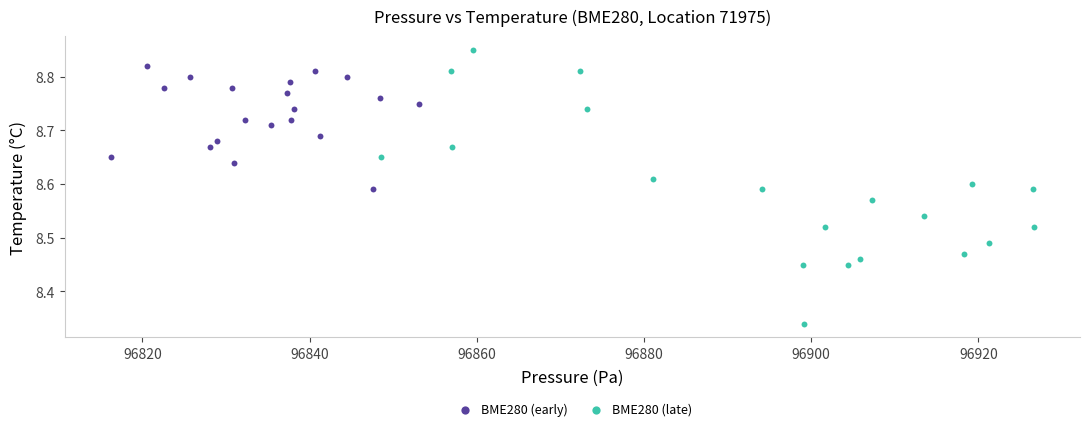

What are all the series names shown in the legend?

BME280 (early), BME280 (late)